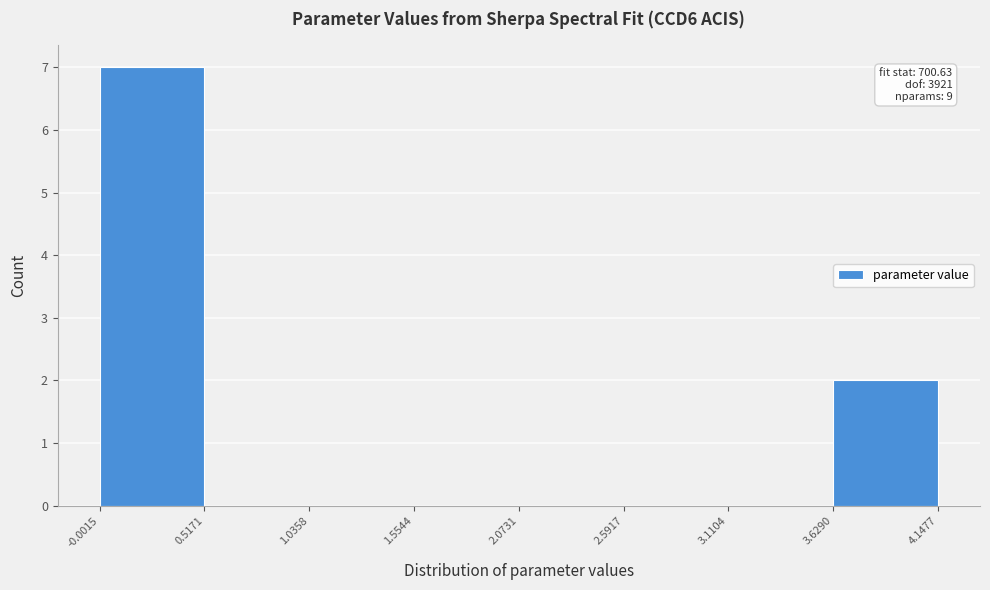

Over which range of the x-axis is the bar tallest?

-0.0015 to 0.5171